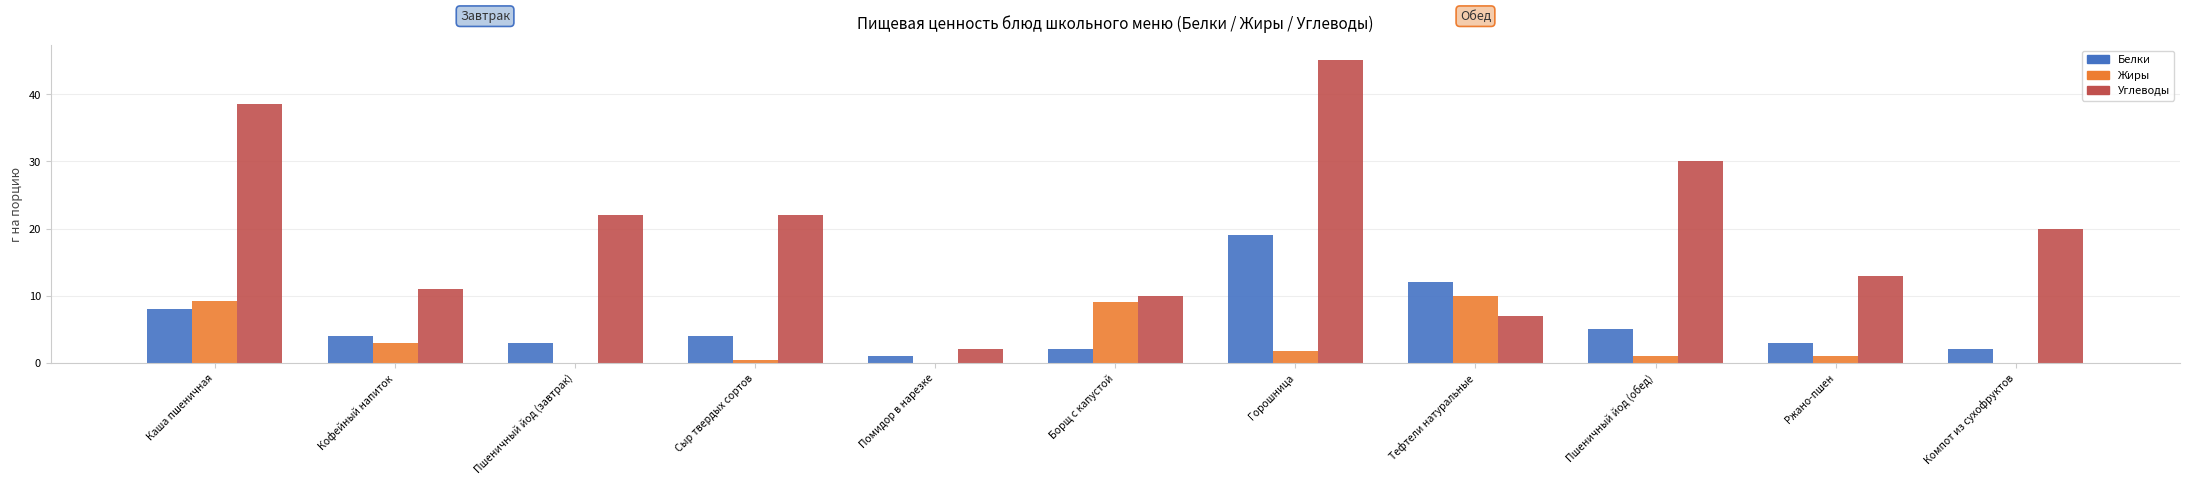

How many groups of bars are there?

11